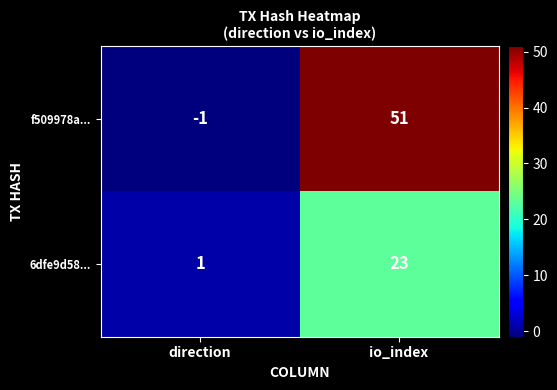

Rank the series by their average value, from lowest to highest.

6dfe9d58..., f509978a...